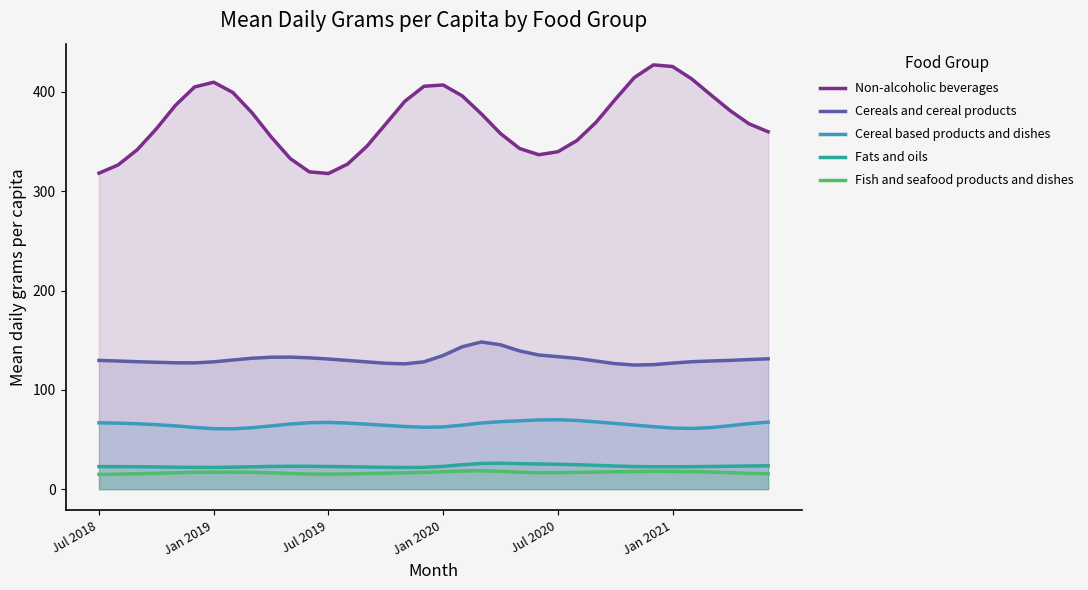

Which series has the widest spread of values?

Non-alcoholic beverages